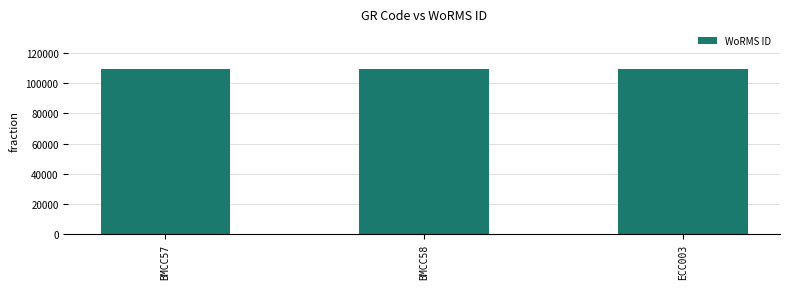

What is the approximate value at ECC003, to the nearest 50?

109700